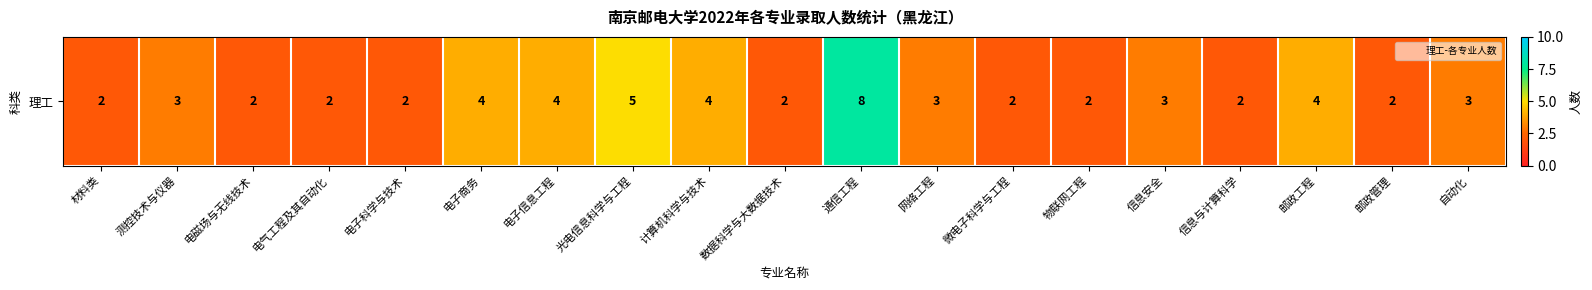

What is the greatest value displayed?

8